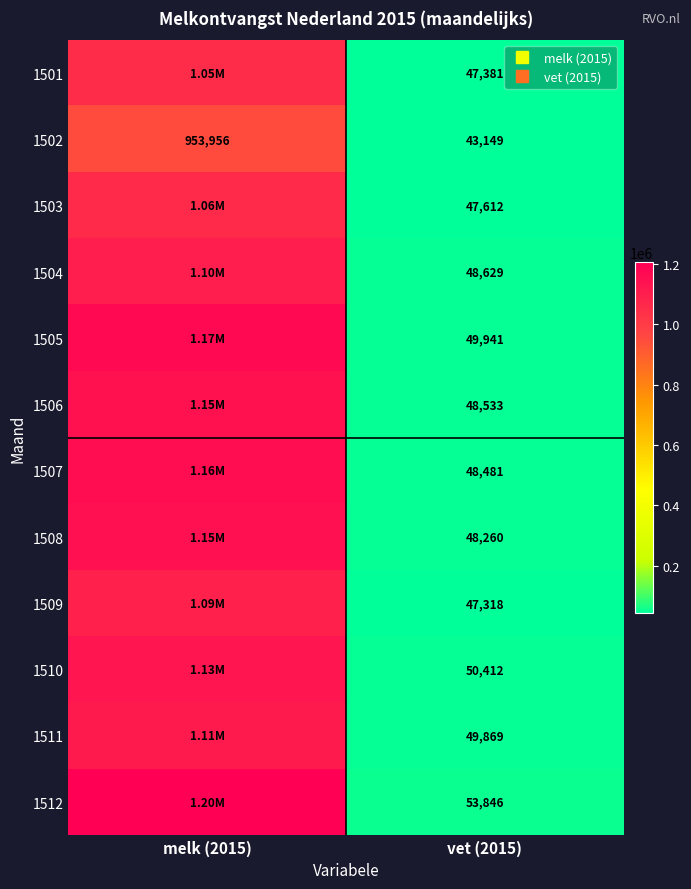

How many values in the 1502 series exceed 953955?

1